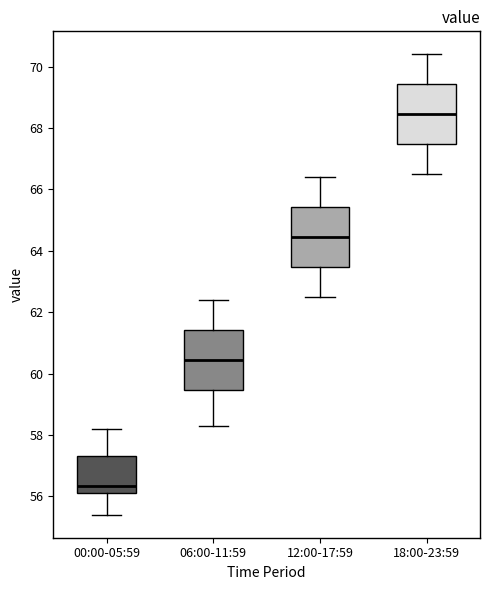

Which box has the highest median line?

18:00-23:59